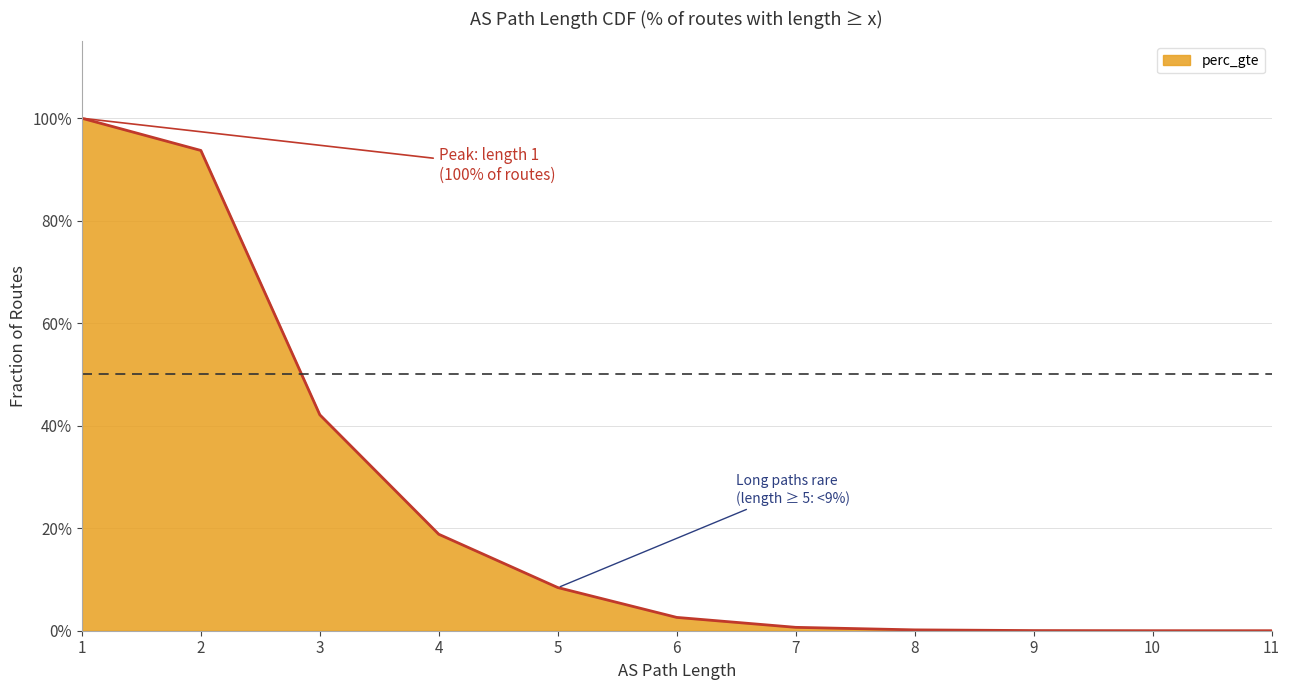

Is it true that the value at 4 is 0.1?

False